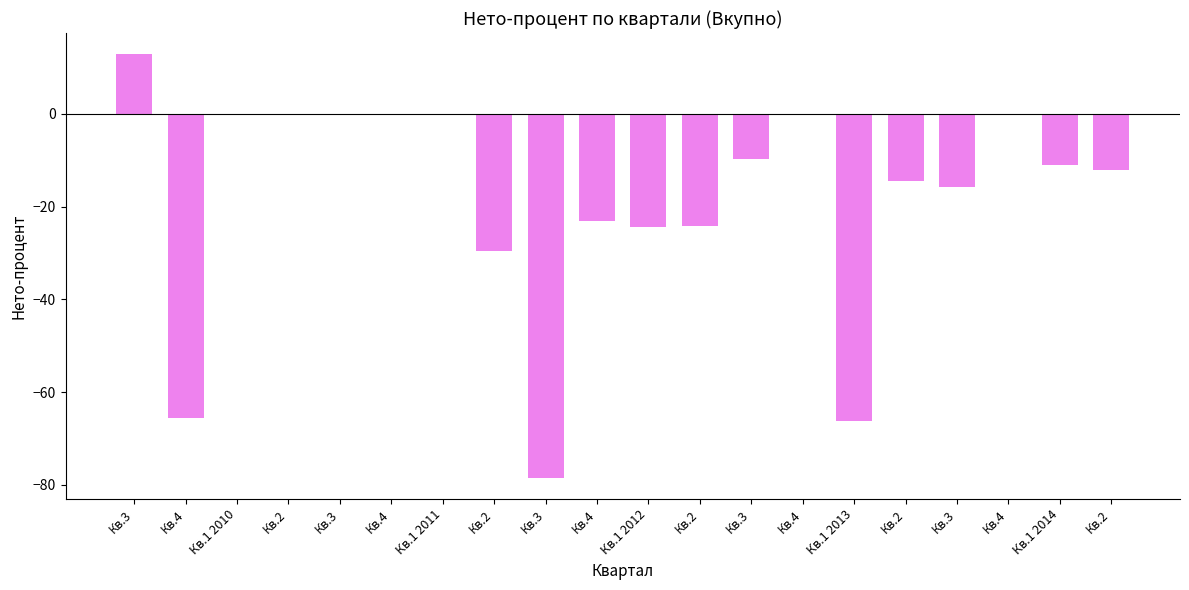

List the labels in order of value, smallest first.

Кв.3, Кв.1 2013, Кв.4, Кв.2, Кв.1 2012, Кв.2, Кв.4, Кв.3, Кв.2, Кв.2, Кв.1 2014, Кв.3, Кв.1 2010, Кв.2, Кв.3, Кв.4, Кв.1 2011, Кв.4, Кв.4, Кв.3